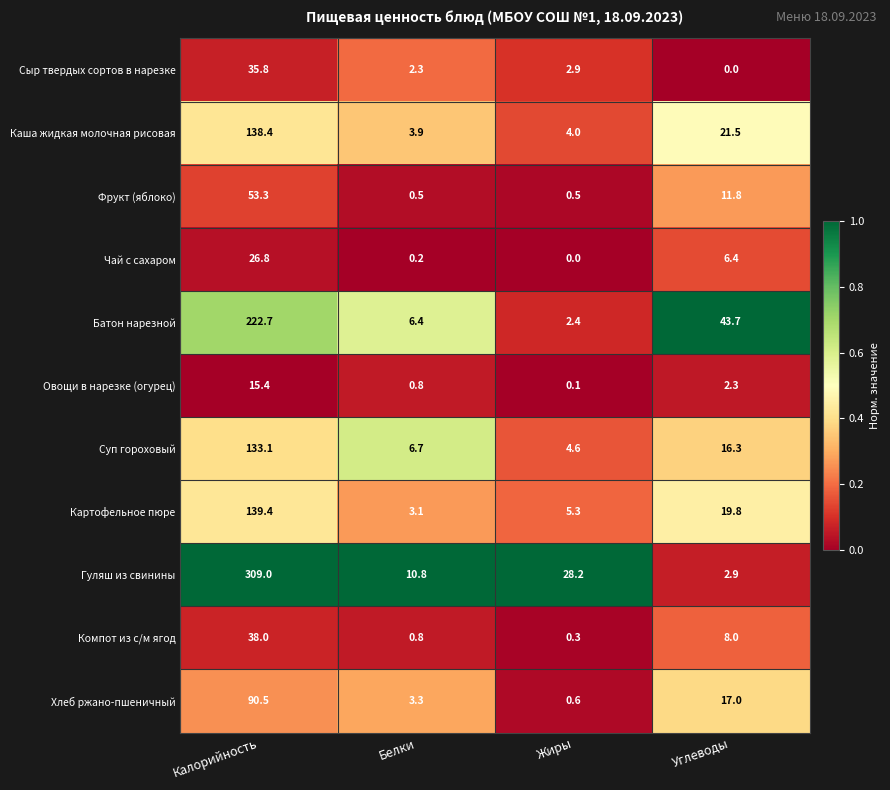

What is the maximum value shown in the chart?

309.0